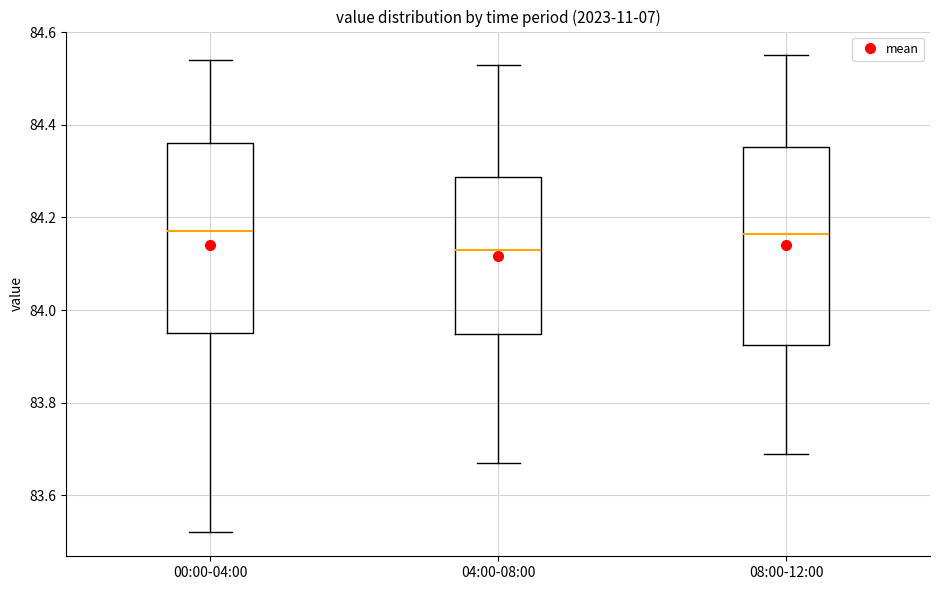

Reading left to right, transcribe this box plot: for each box, give where its median line is, the range the box spans, and where its two whiskers end, as read against the y-axis. The values are not printed on the chart, so give them approximately, as read against the axis.

00:00-04:00: median 84.18, box 83.96 to 84.36, whiskers 83.52 to 84.54
04:00-08:00: median 84.14, box 83.94 to 84.28, whiskers 83.68 to 84.54
08:00-12:00: median 84.16, box 83.92 to 84.36, whiskers 83.70 to 84.56